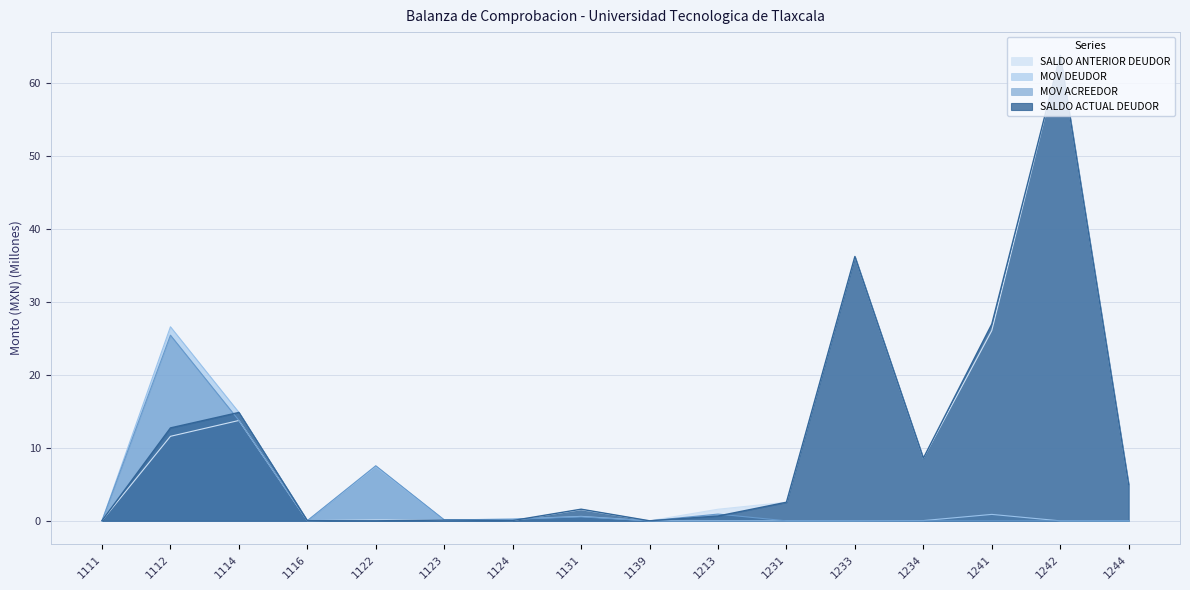

What is the value of the SALDO ANTERIOR DEUDOR point at the 14th from the left?

26.1